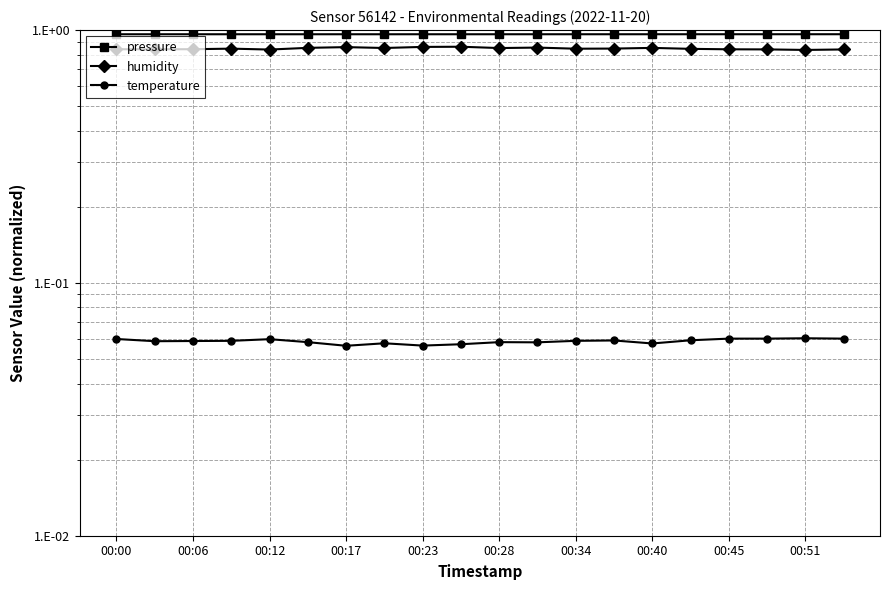

The value of temperature at 00:00 is 0.1. True or false?

True